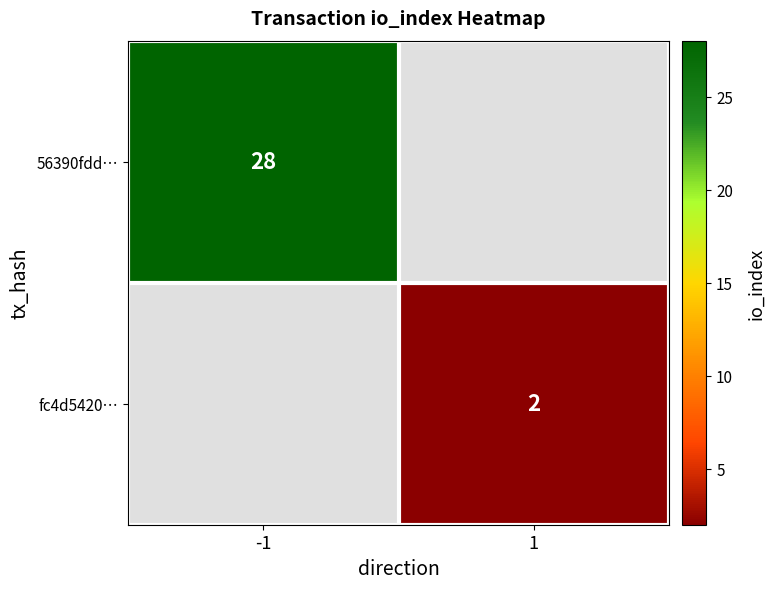

The value of fc4d5420… at 1 is 3. True or false?

False